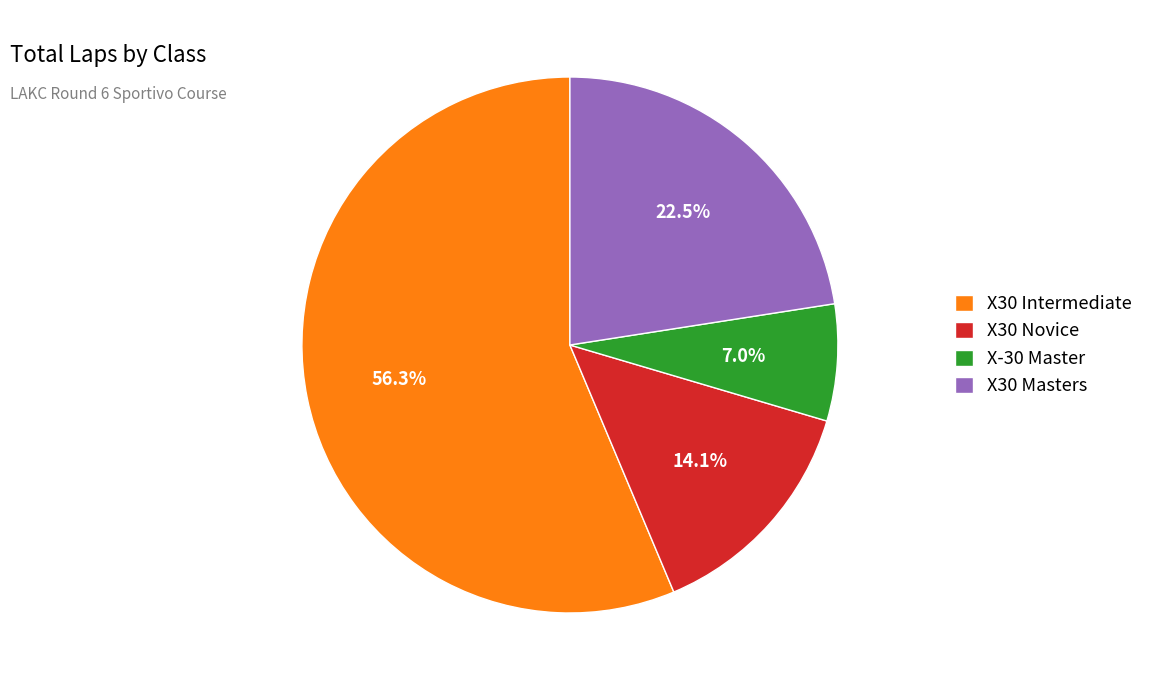

Approximately how many times larger is the value at X-30 Master compared to X30 Novice?

0.5